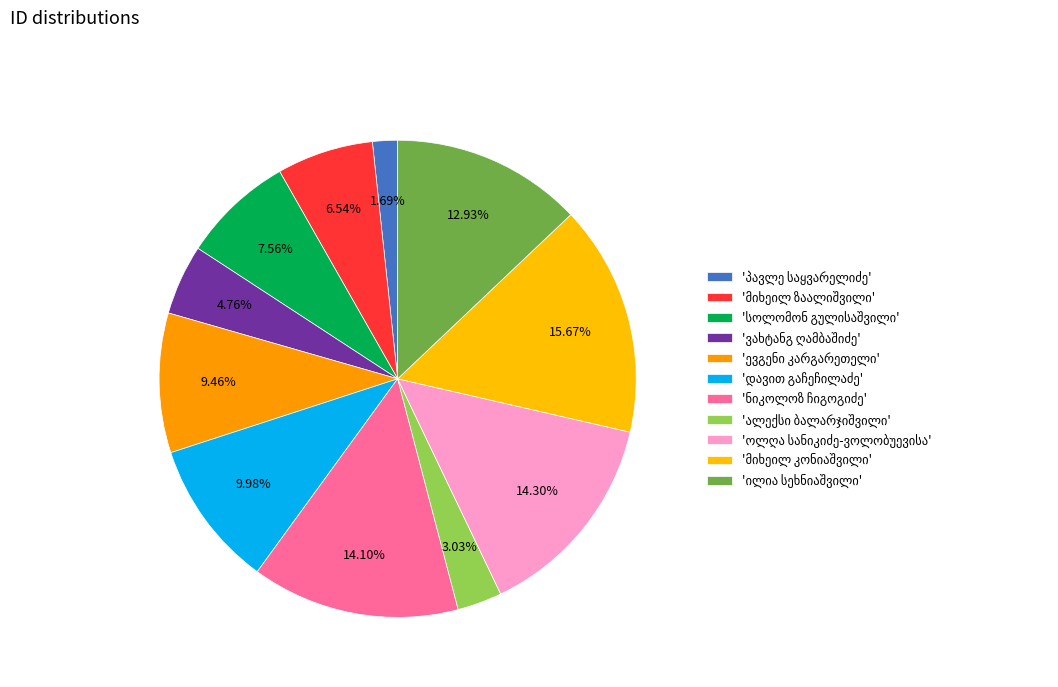

Between ოლღა სანიკიძე-ვოლობუევისა and მიხეილ ზაალიშვილი, which is larger?

ოლღა სანიკიძე-ვოლობუევისა